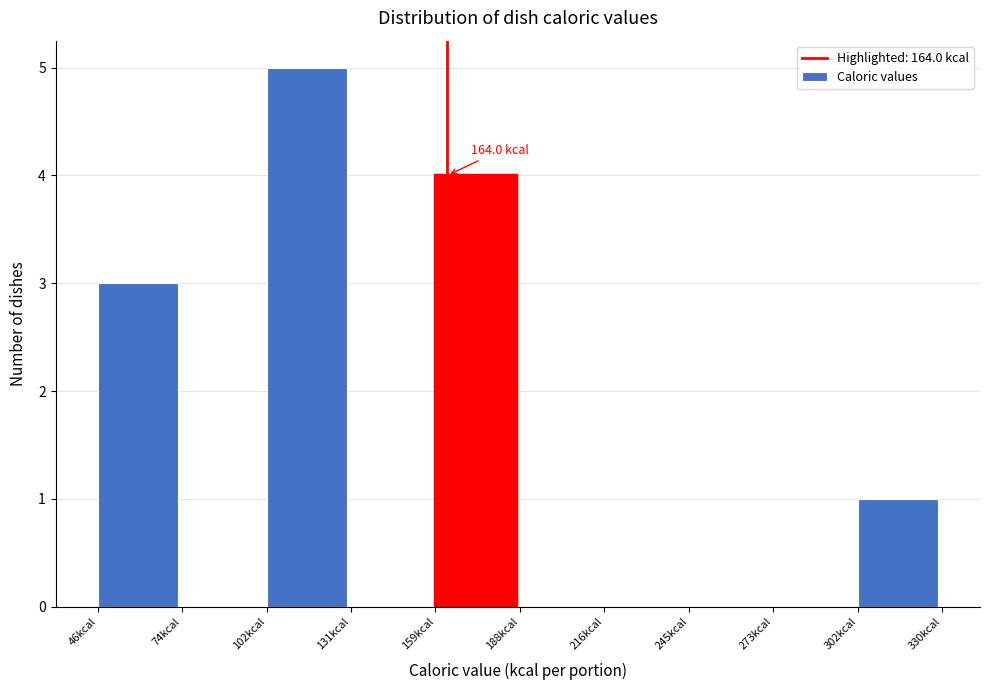

Over which range of the x-axis is the bar tallest?

105 to 130